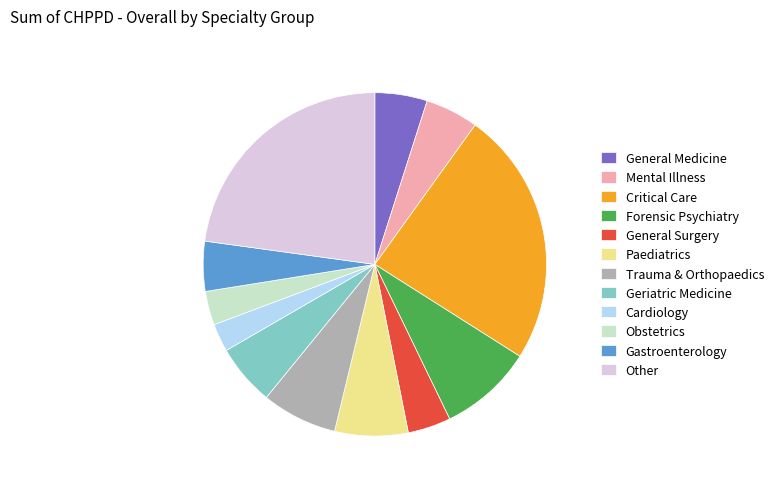

Between Geriatric Medicine and General Surgery, which is larger?

Geriatric Medicine